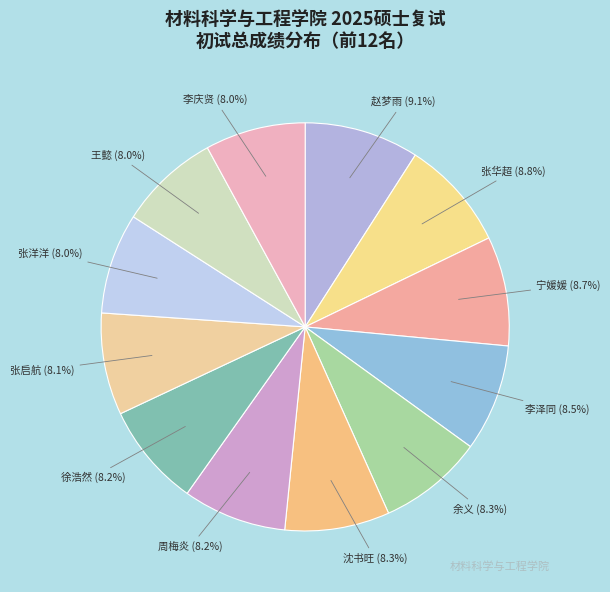

Is 余义 the majority of the pie?

No